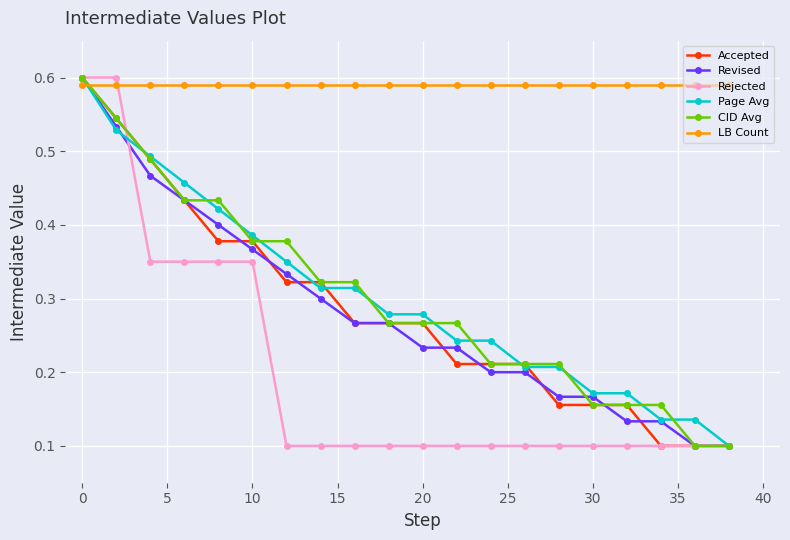

Does the chart have visible grid lines?

Yes